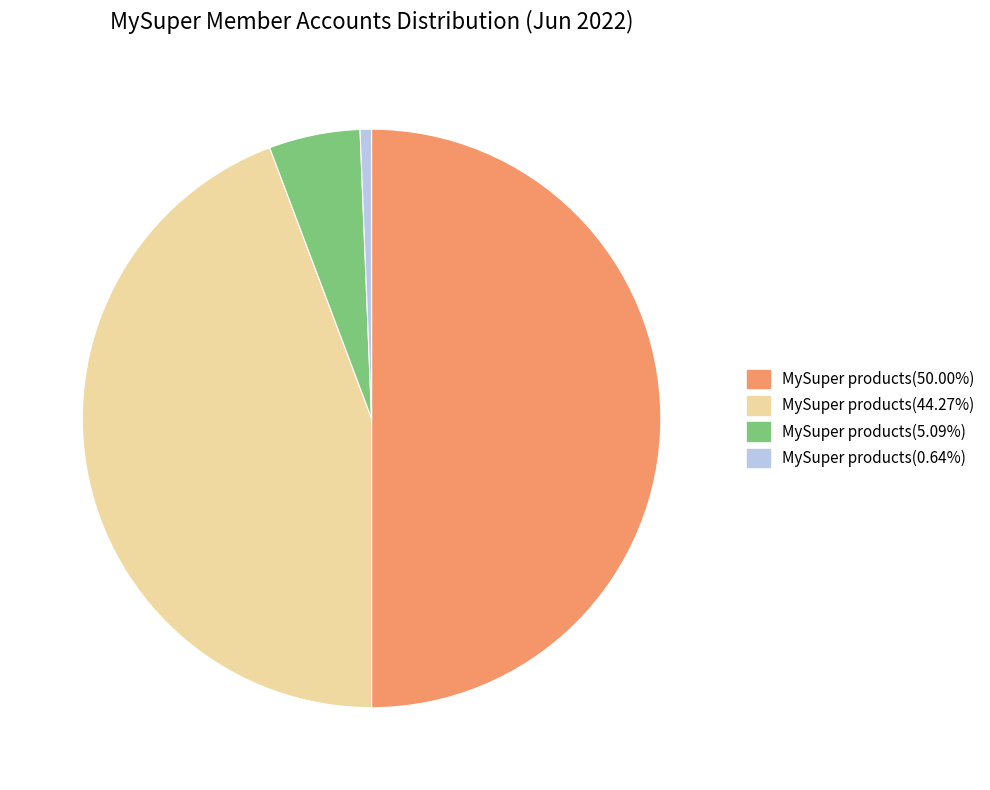

How many slices are in this pie chart?

4